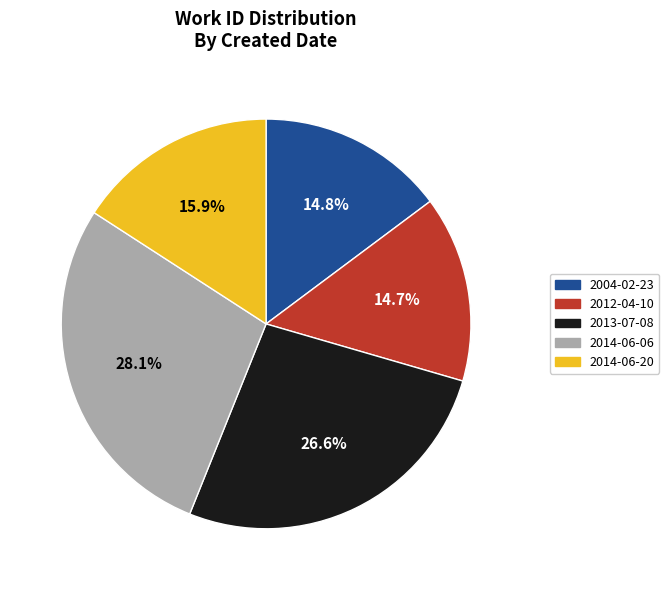

True or false: 2014-06-20 accounts for 16% of the total.

True